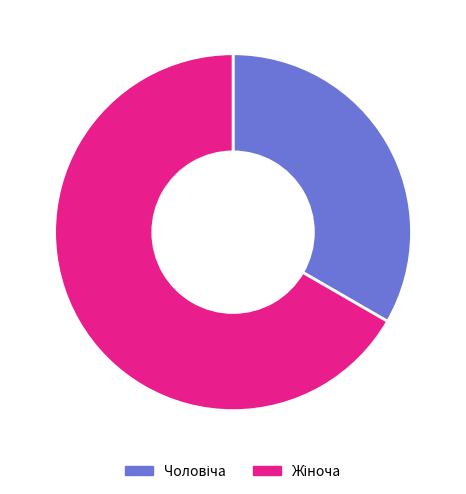

Does any single category account for the majority?

Yes